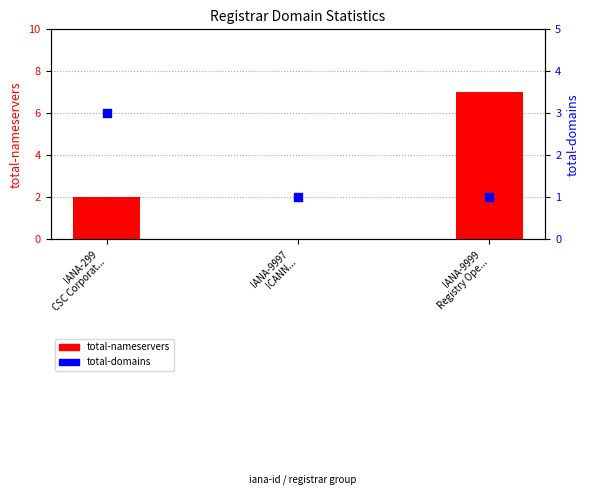

Which series has the widest spread of Y values?

total-nameservers